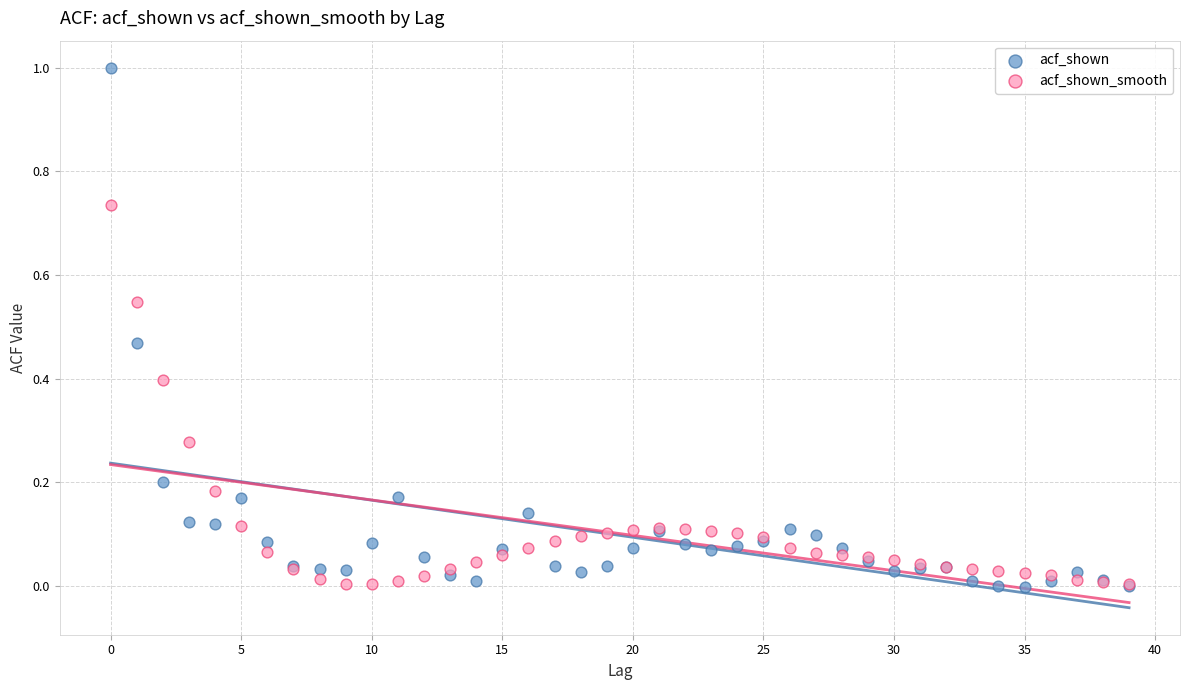

What are all the series names shown in the legend?

acf_shown, acf_shown_smooth